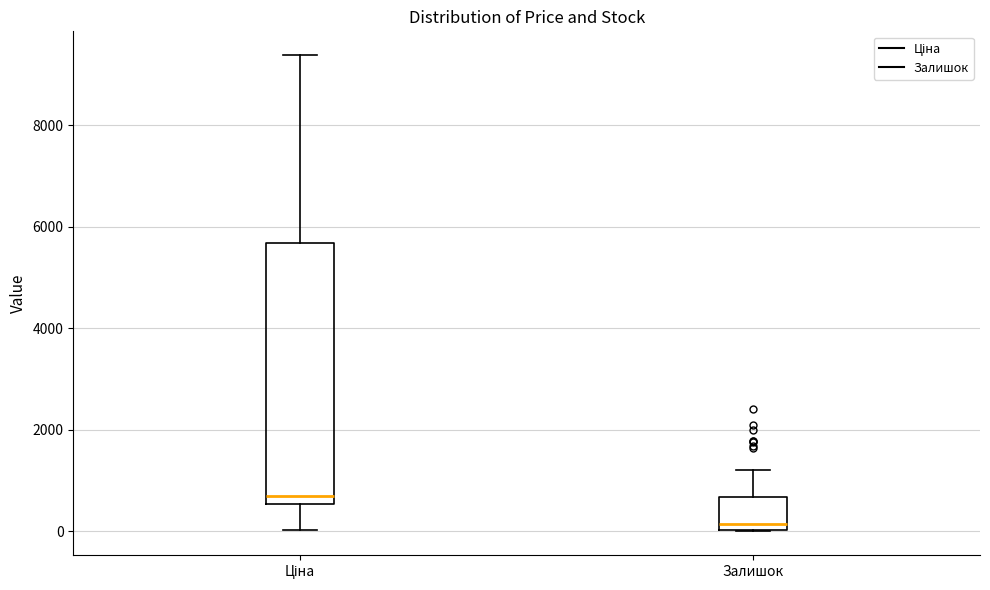

Where is the lower edge of the box for Ціна on the y-axis? The values are not printed on the chart, so give them approximately, as read against the axis.

600